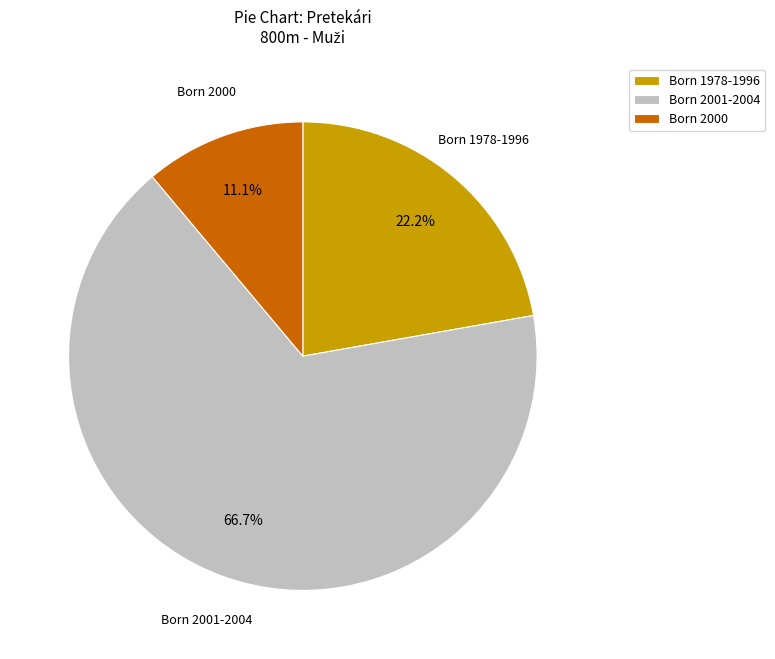

Count the number of slices in the pie.

3